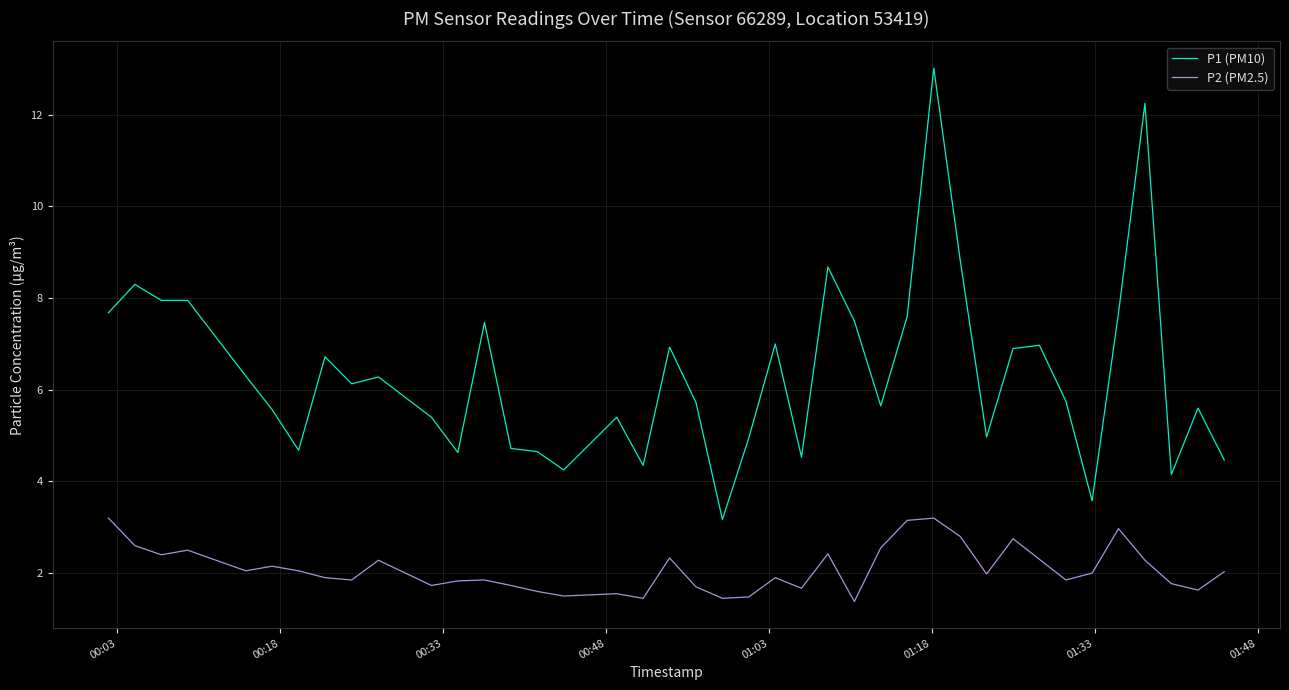

At how many categories does at least one series exceed 10?

2